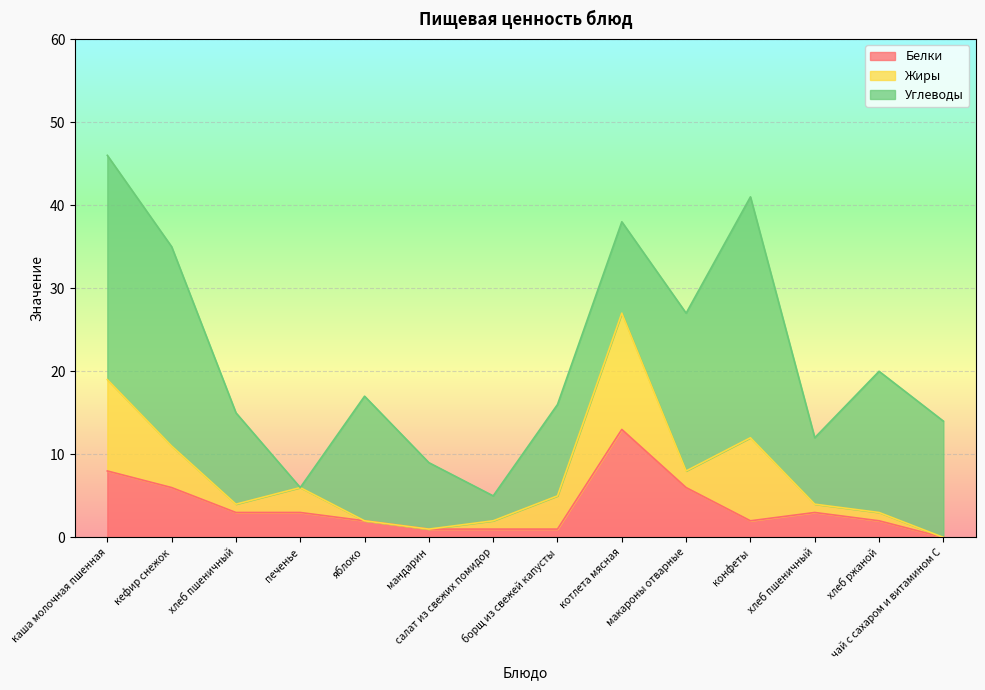

What are all the series names shown in the legend?

Белки, Жиры, Углеводы